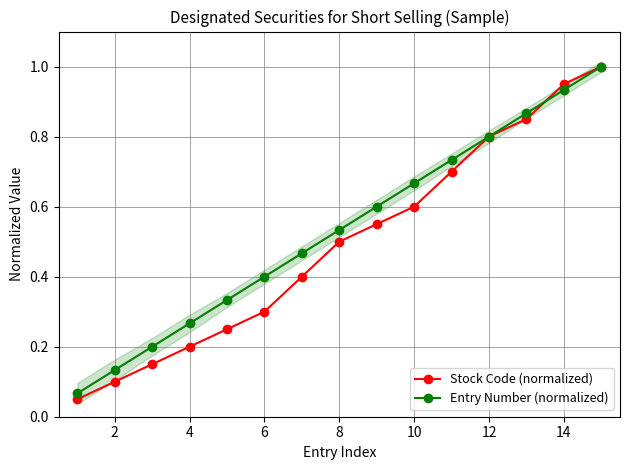

How many series are shown in this chart?

2